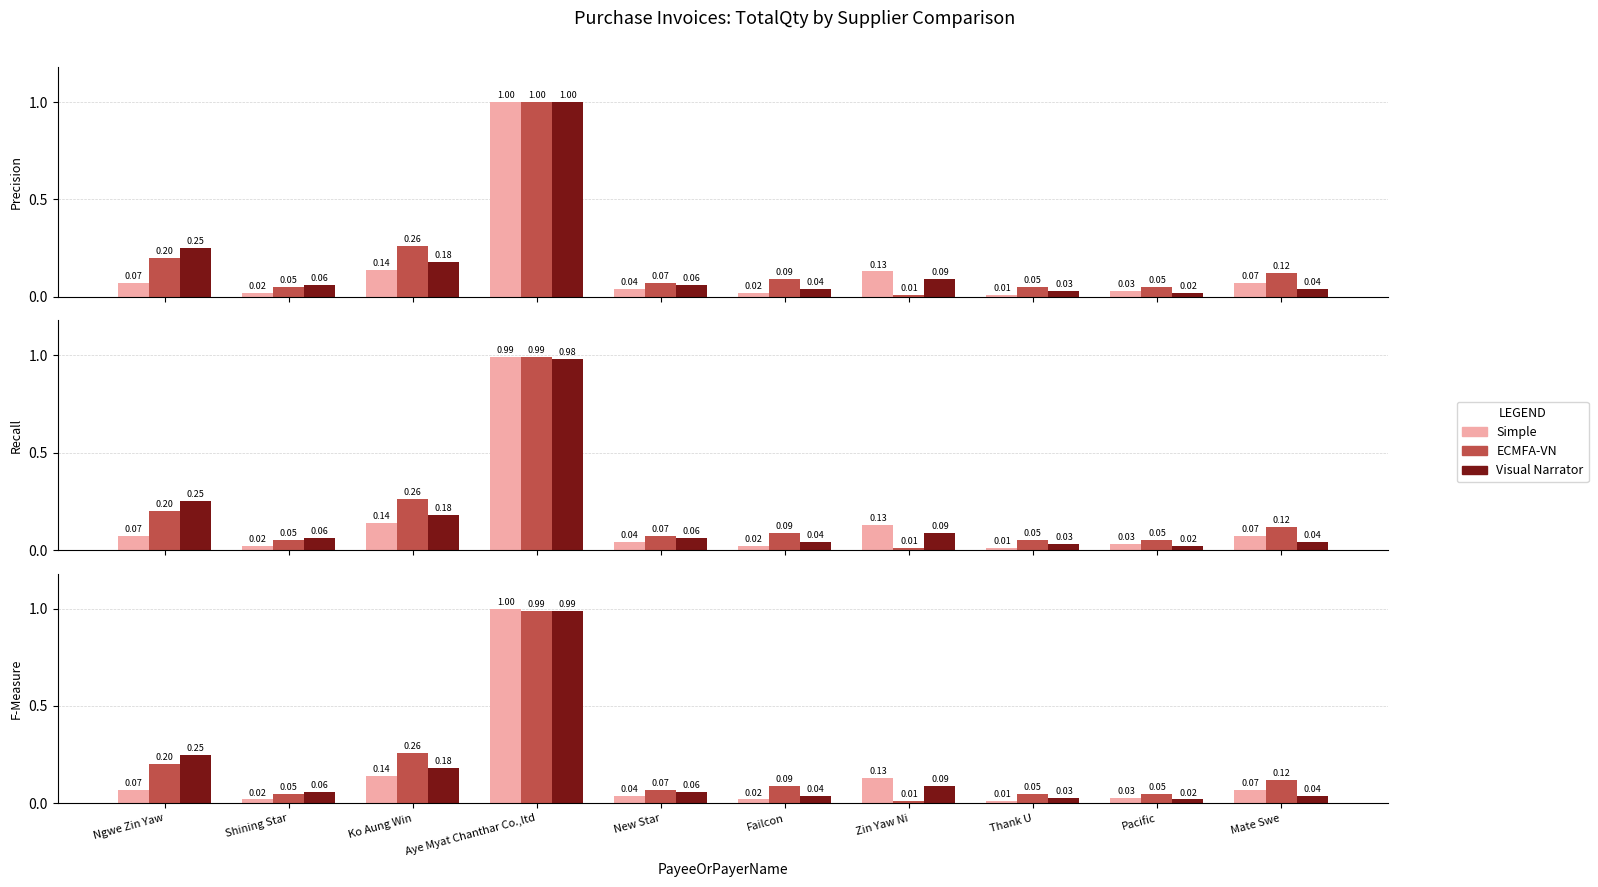

What is the label of the 7th bar from the right?

Aye Myat Chanthar Co.,ltd